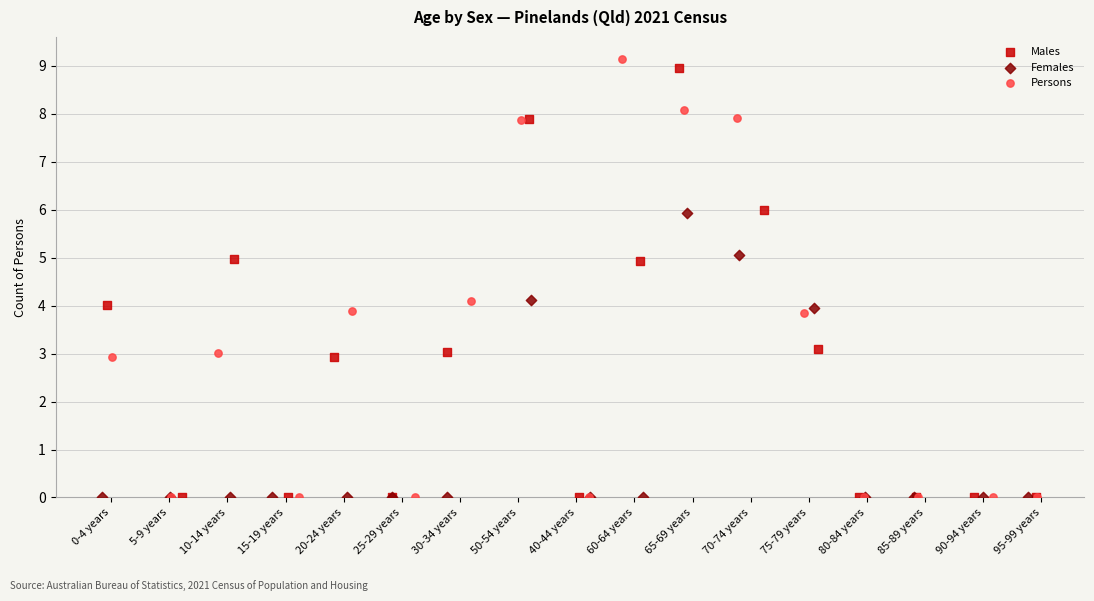

Which series has the widest spread of Y values?

Persons